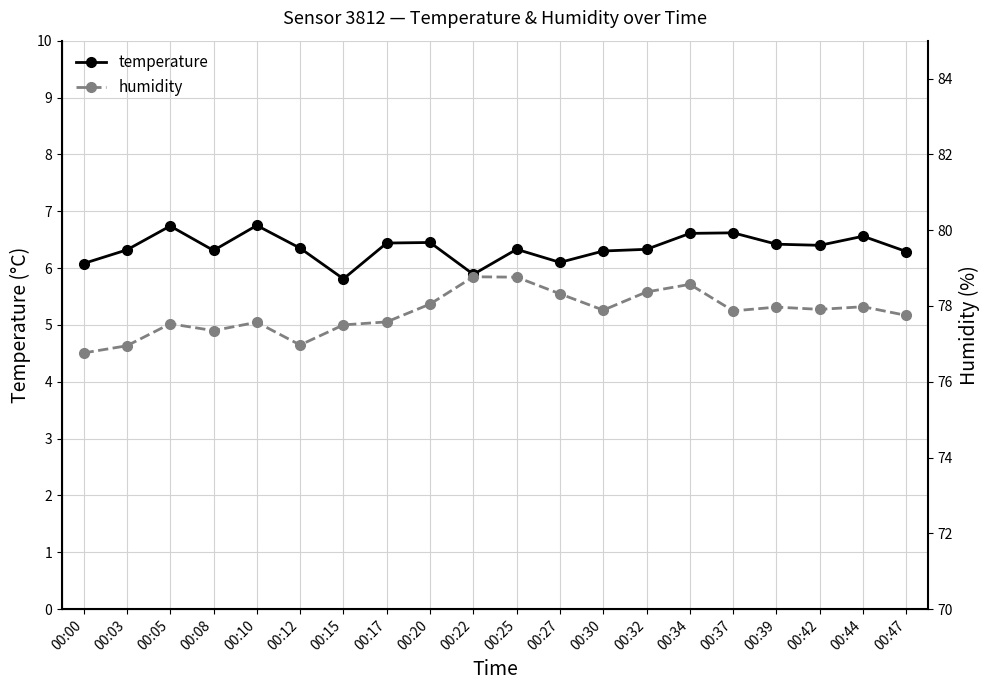

True or false: humidity and temperature cross at least once.

False